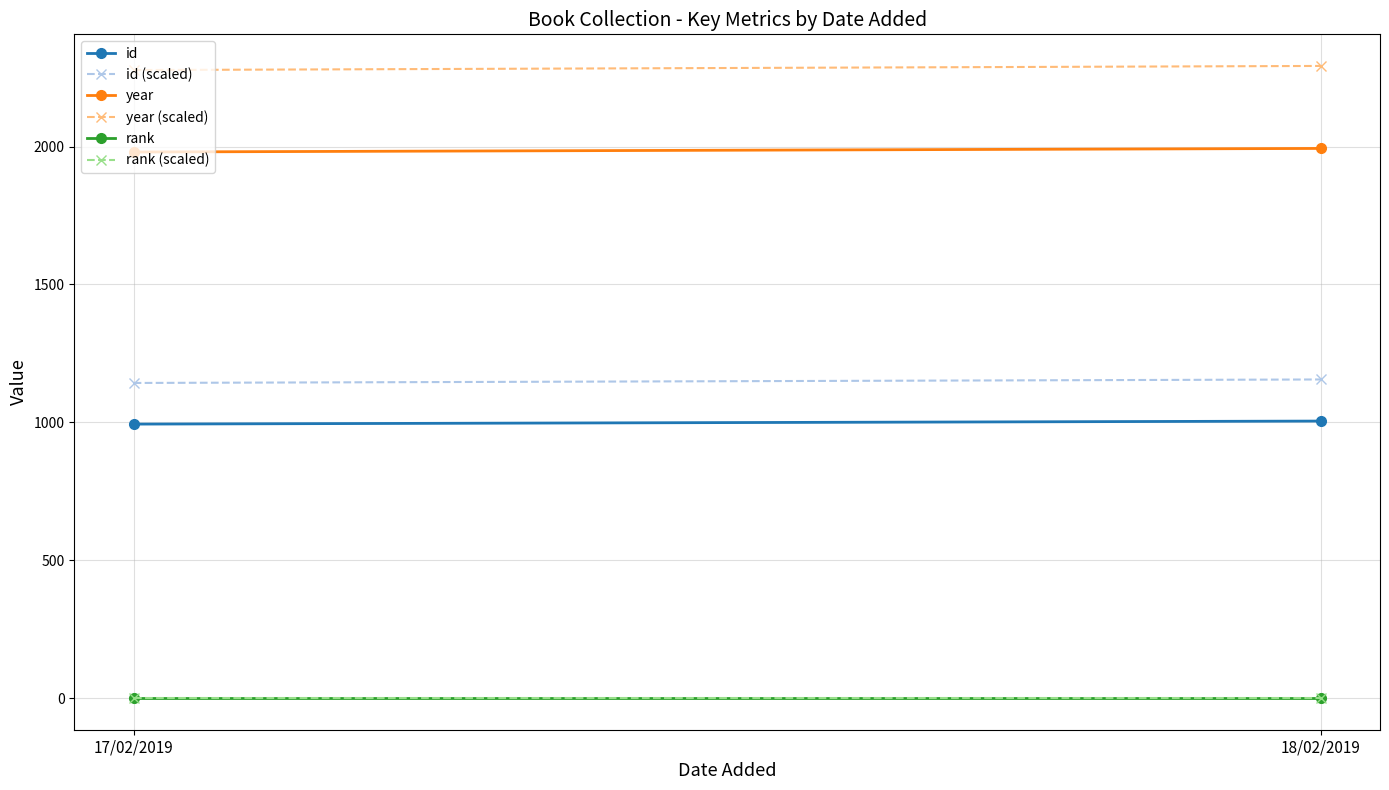

What value does the id series have at 18/02/2019?

1005.0